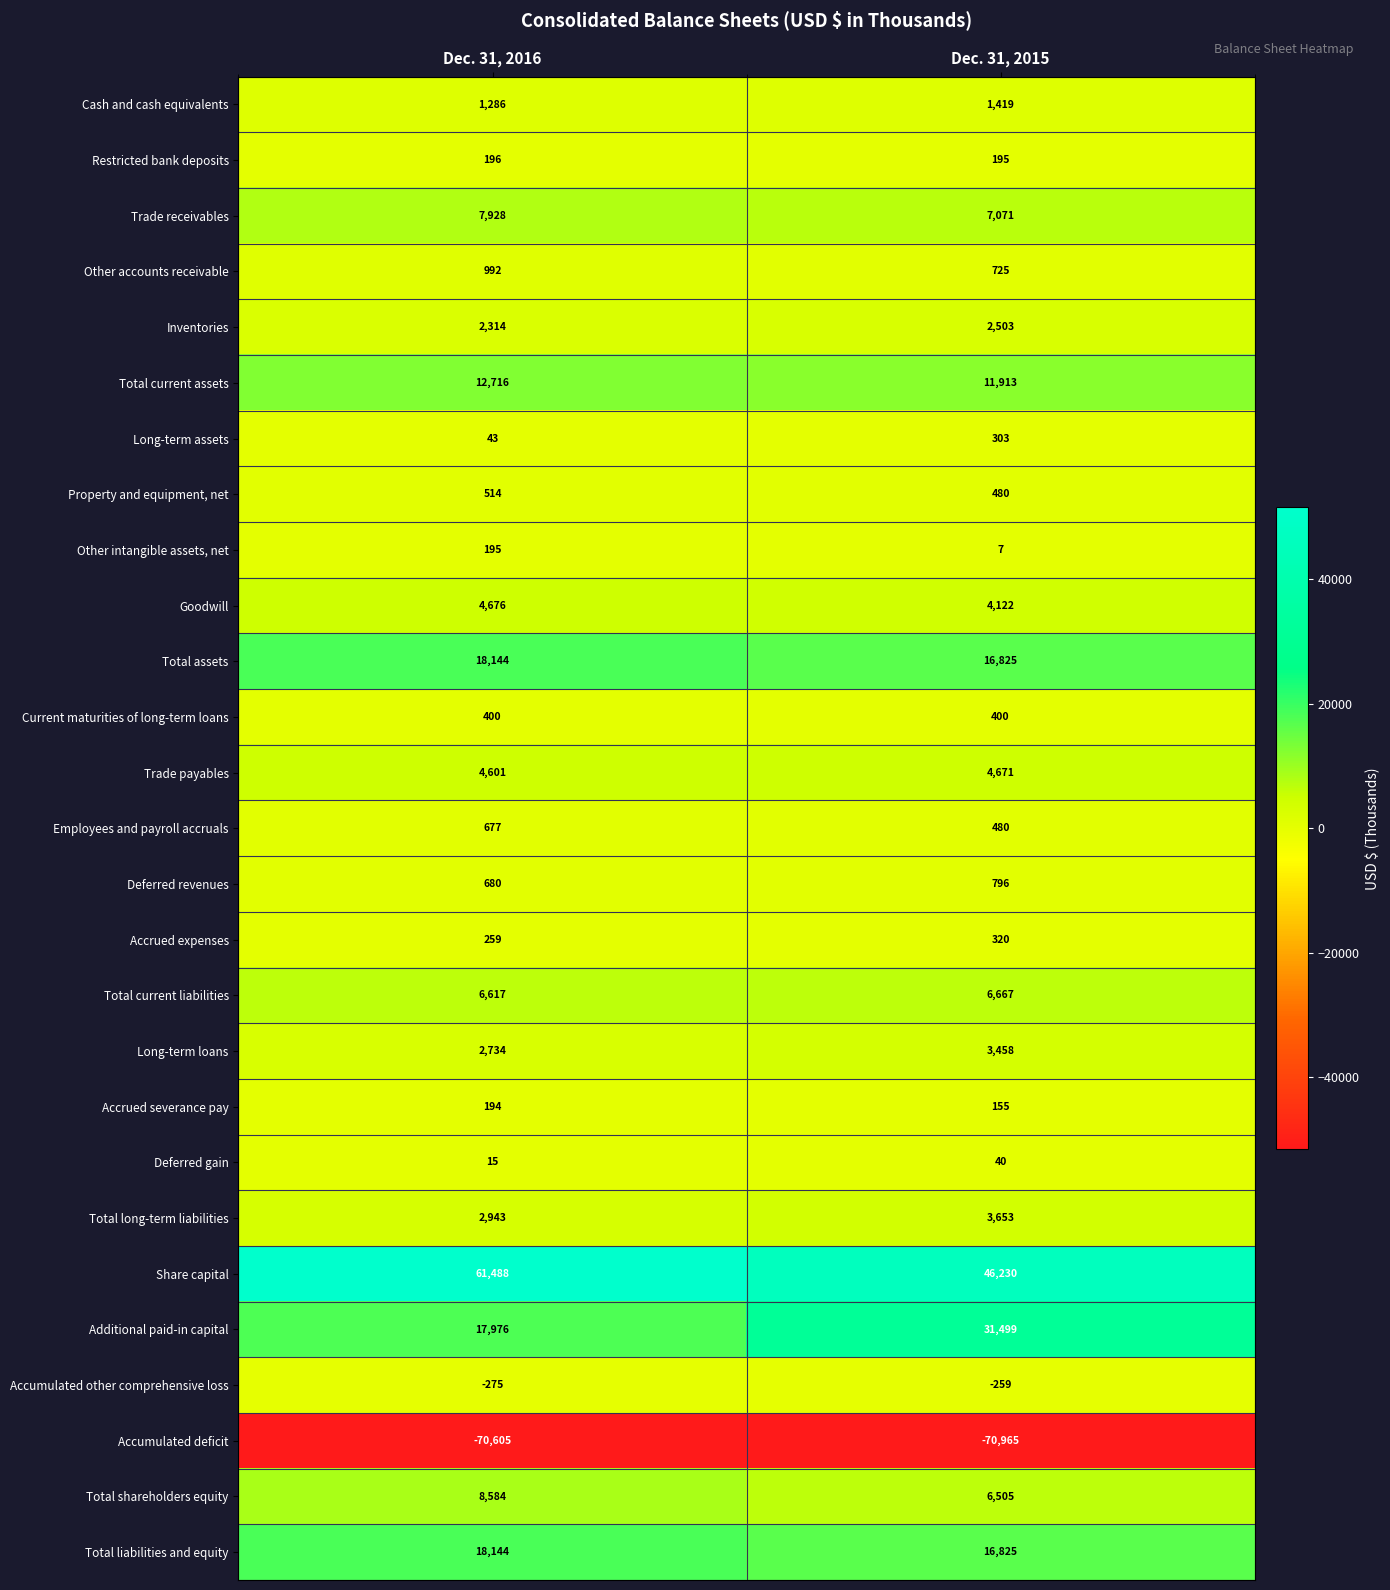

What is the sum of the Total current liabilities values at Dec. 31, 2015 and Dec. 31, 2016?

13284